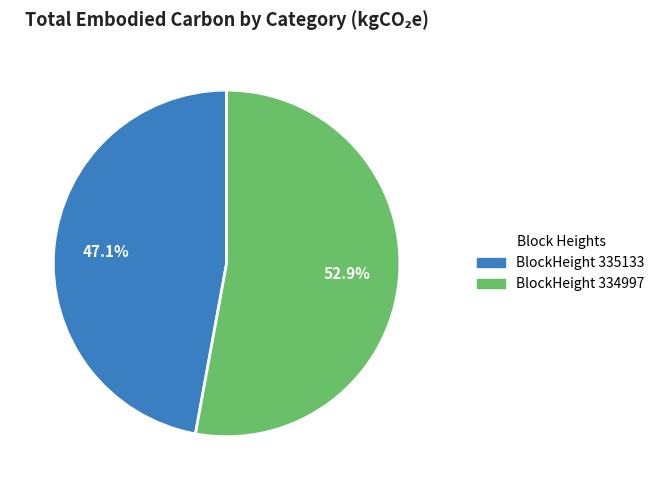

Combined, do BlockHeight 335133 and BlockHeight 334997 account for over 50%?

Yes